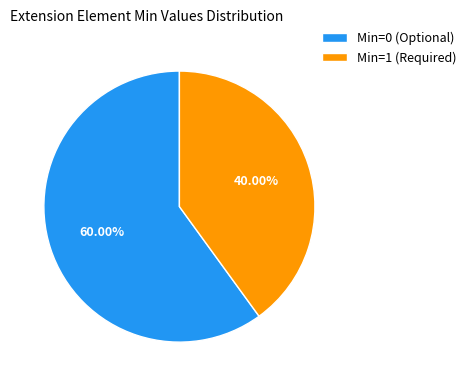

Combined, do Min=0 (Optional) and Min=1 (Required) account for over 50%?

Yes